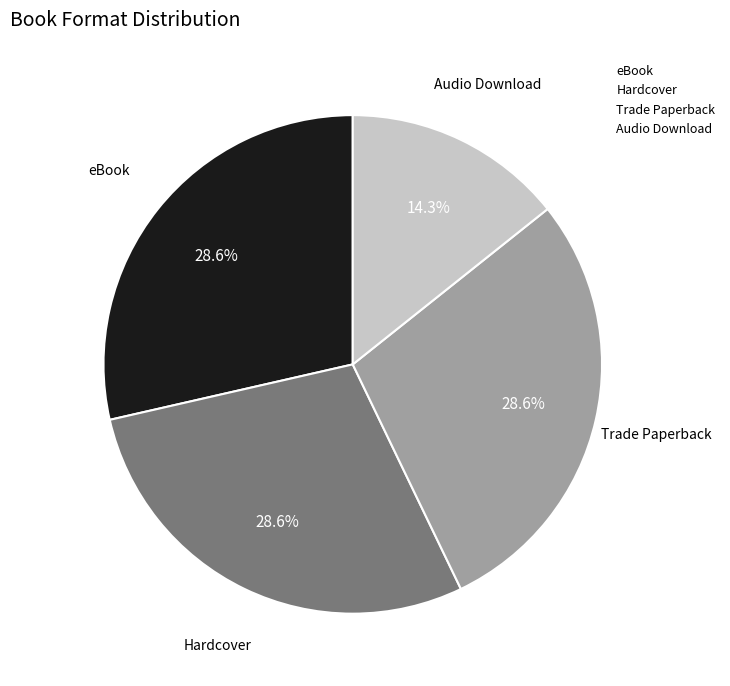

To the nearest percent, what is the difference between the largest and smallest slice percentages?

14%